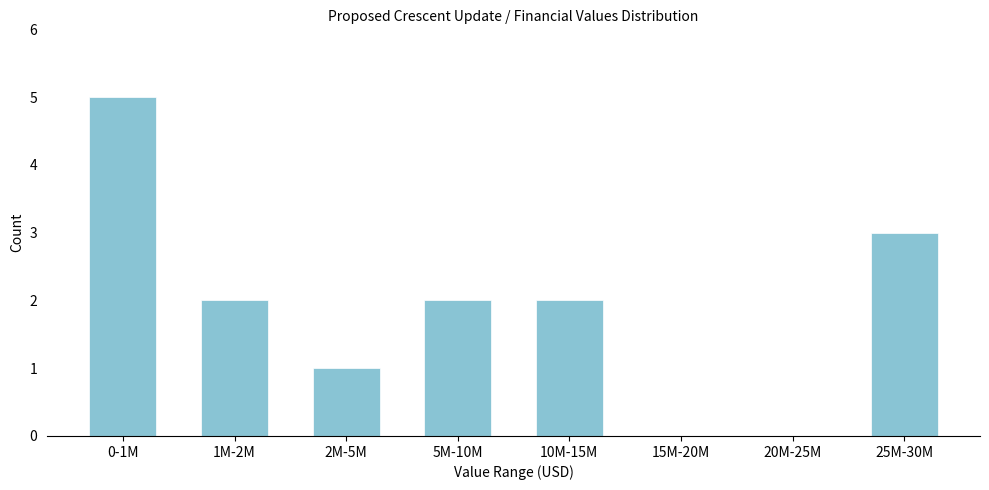

Reading left to right, what are all the values shown in this chart?

0-1M=5	1M-2M=2	2M-5M=1	5M-10M=2	10M-15M=2	15M-20M=0	20M-25M=0	25M-30M=3